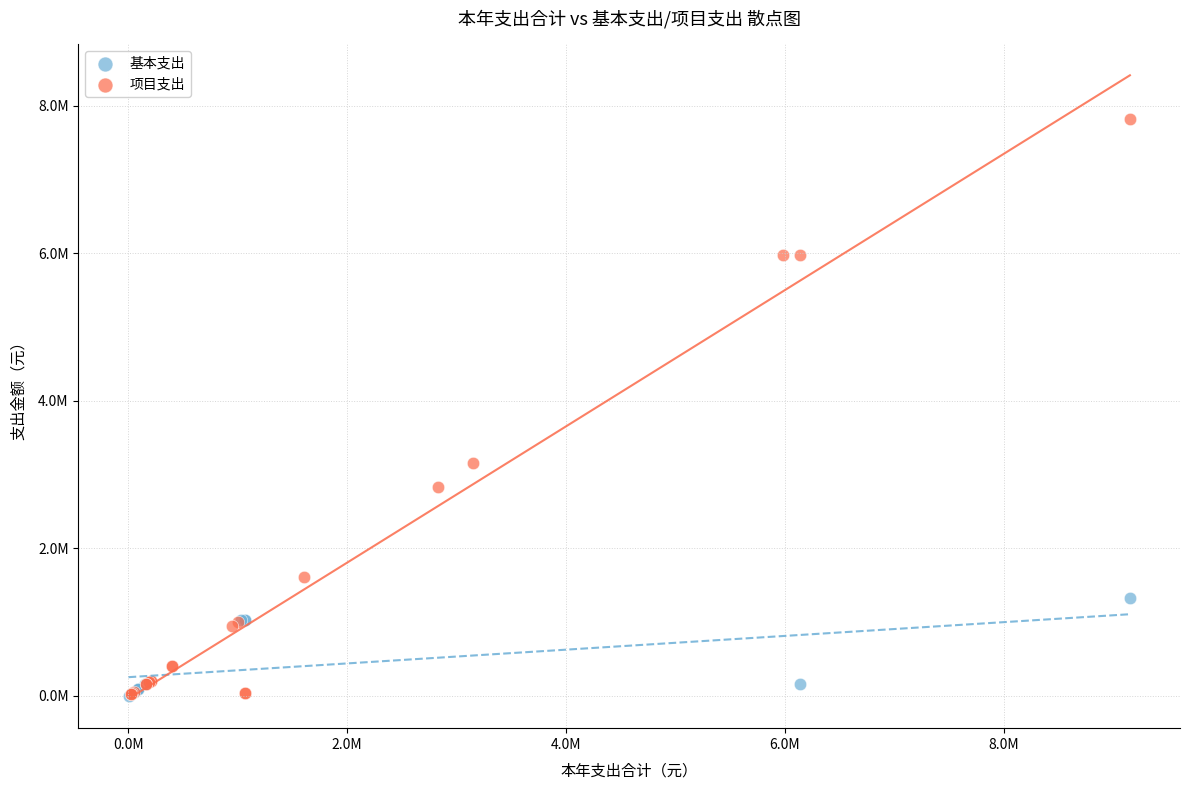

Which series has the widest spread of Y values?

项目支出